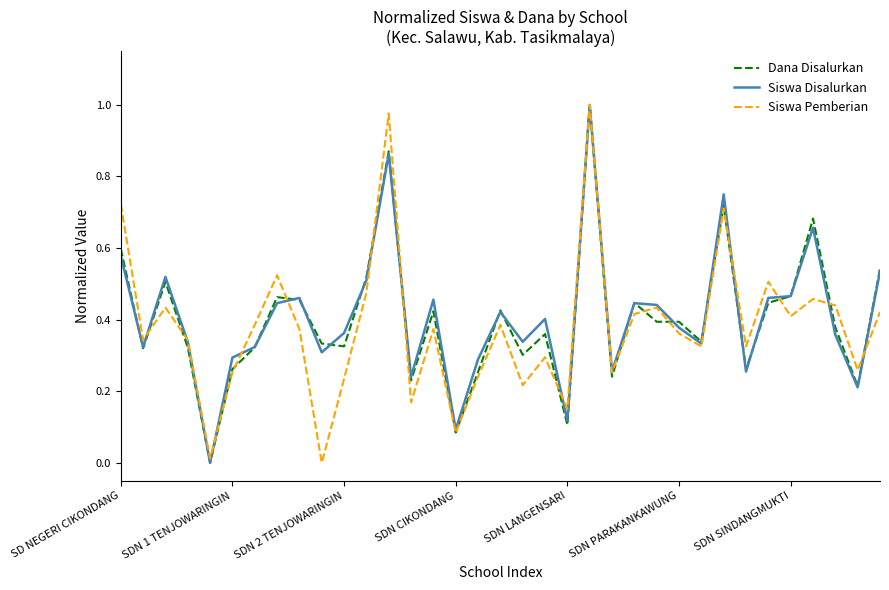

Which series has the widest spread of values?

Dana Disalurkan